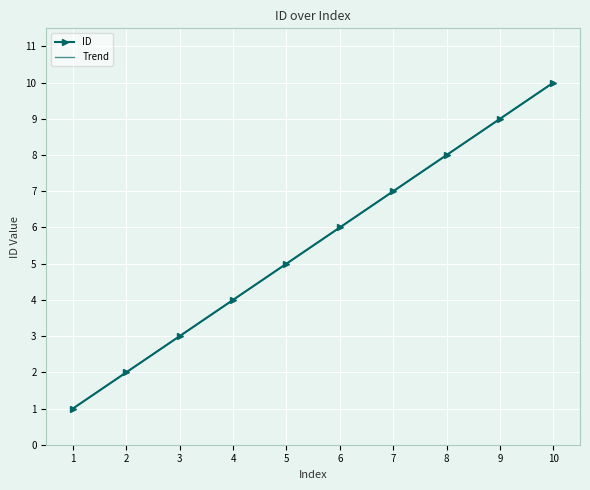

What is the average value?

6